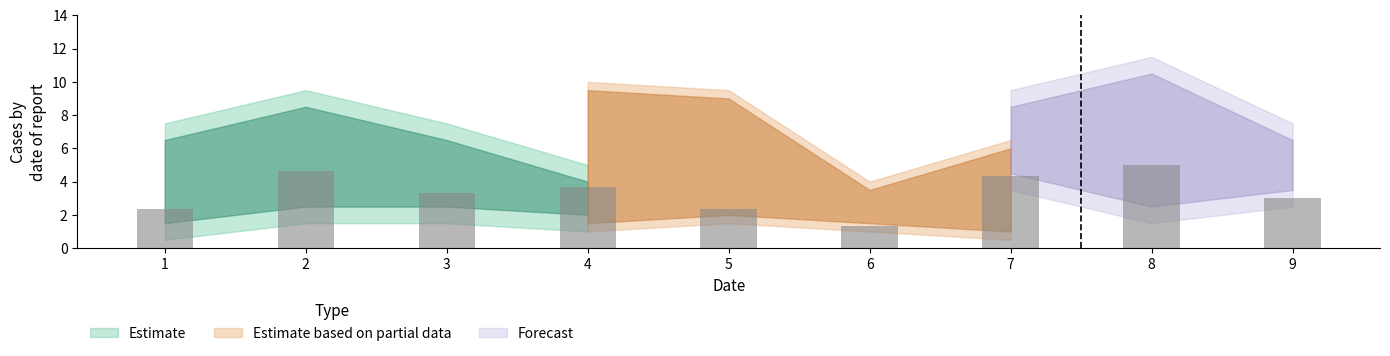

What is the value of the 8th bar from the left?

5.0